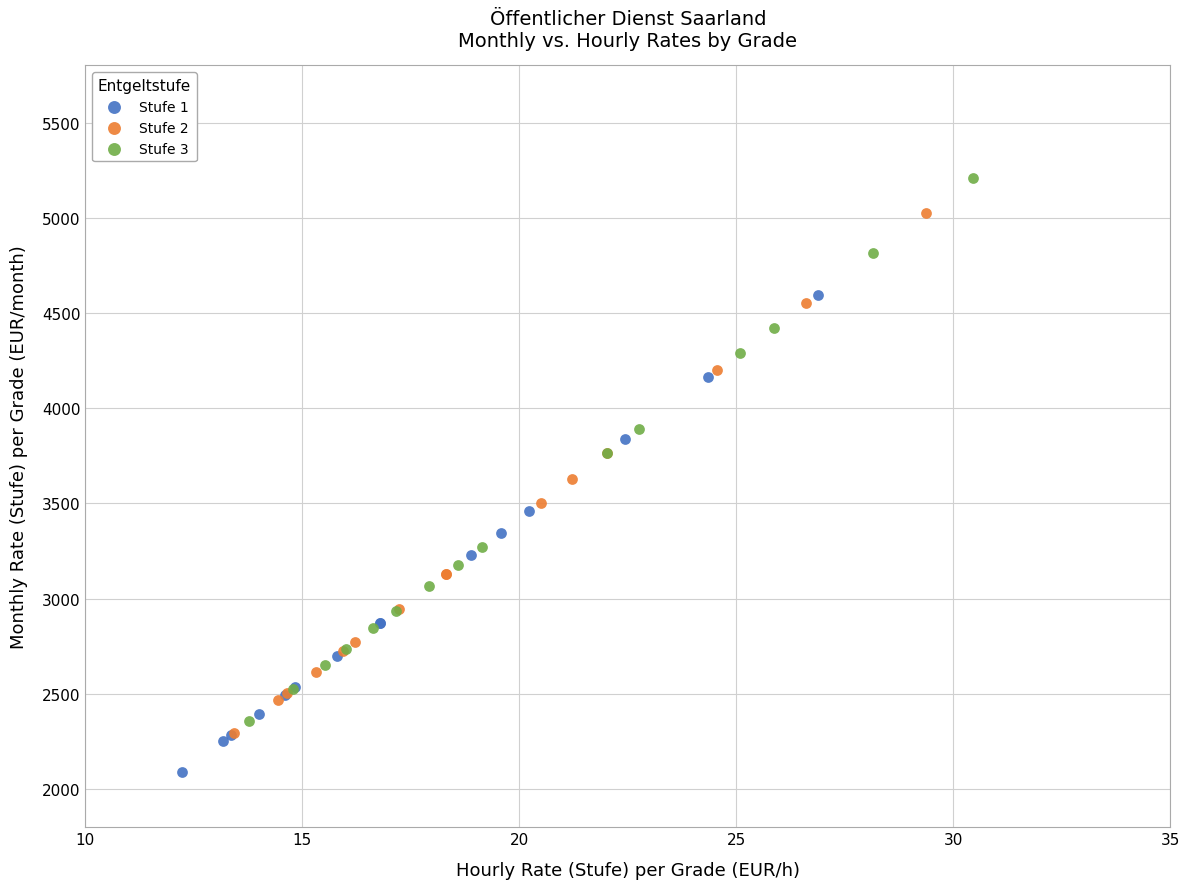

Which series has the widest spread of Y values?

Stufe 3